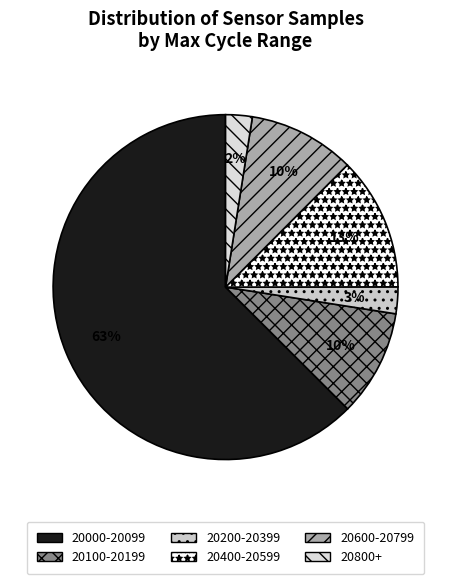

Count the number of slices in the pie.

6